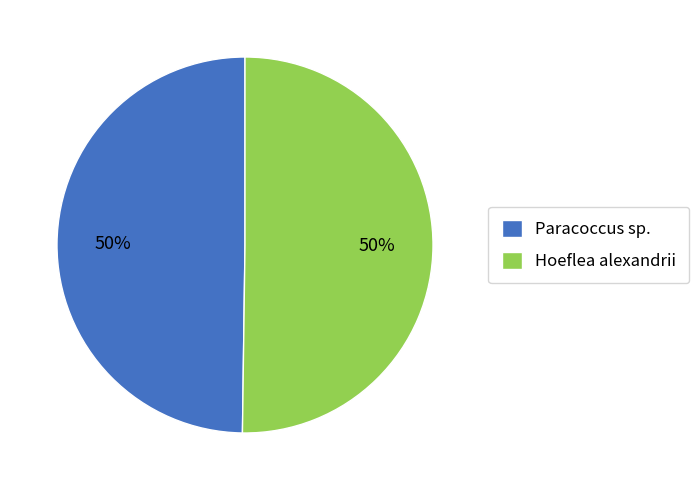

To the nearest percent, what is the average slice percentage?

50%